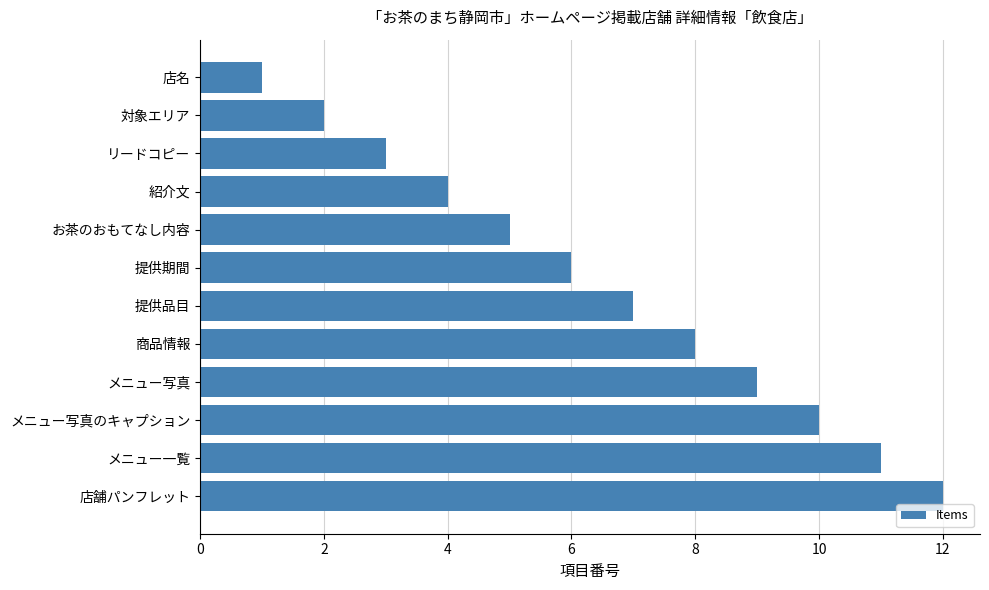

How many values are below 7?

6